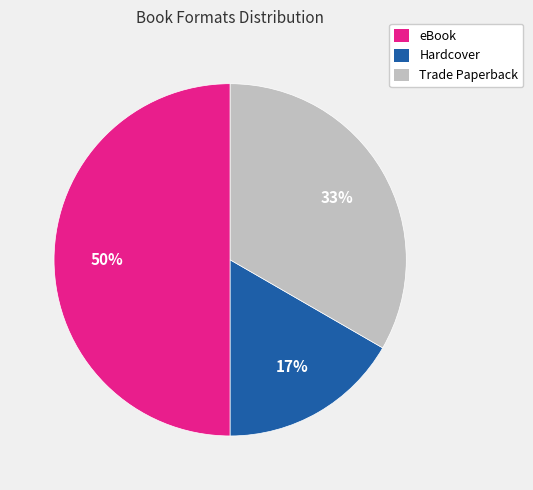

Rank the categories by value from highest to lowest.

eBook, Trade Paperback, Hardcover